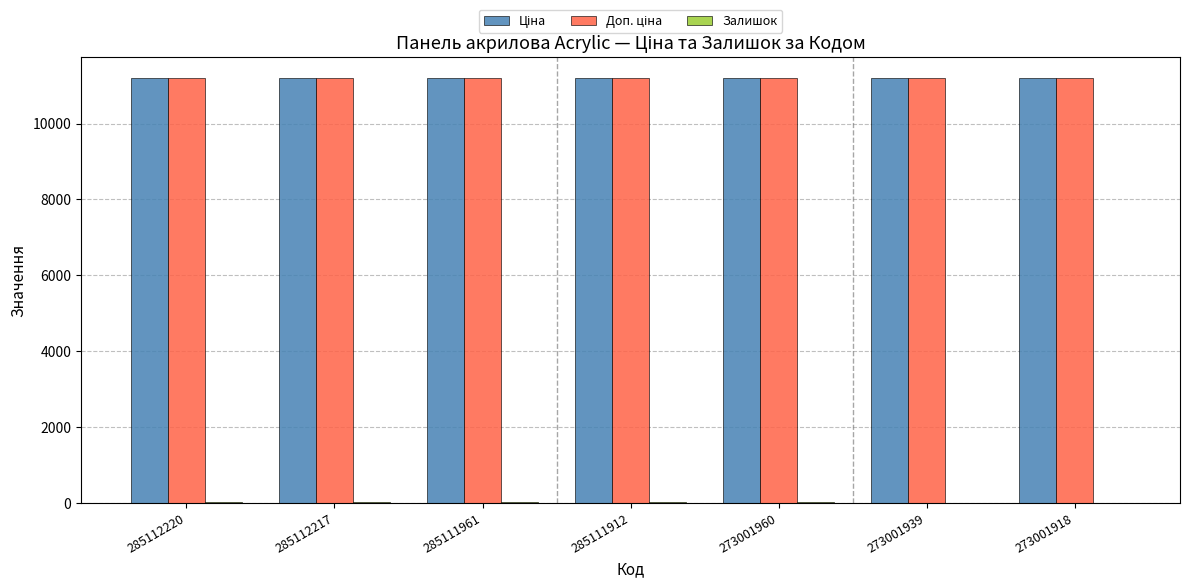

What is the difference between the Залишок values at 285111912 and 285112217?

2.0